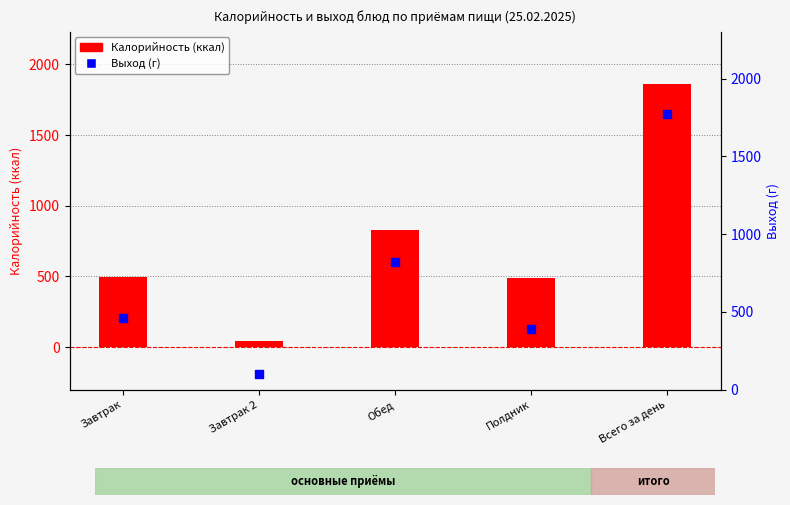

Which series has the largest total across all categories?

Калорийность